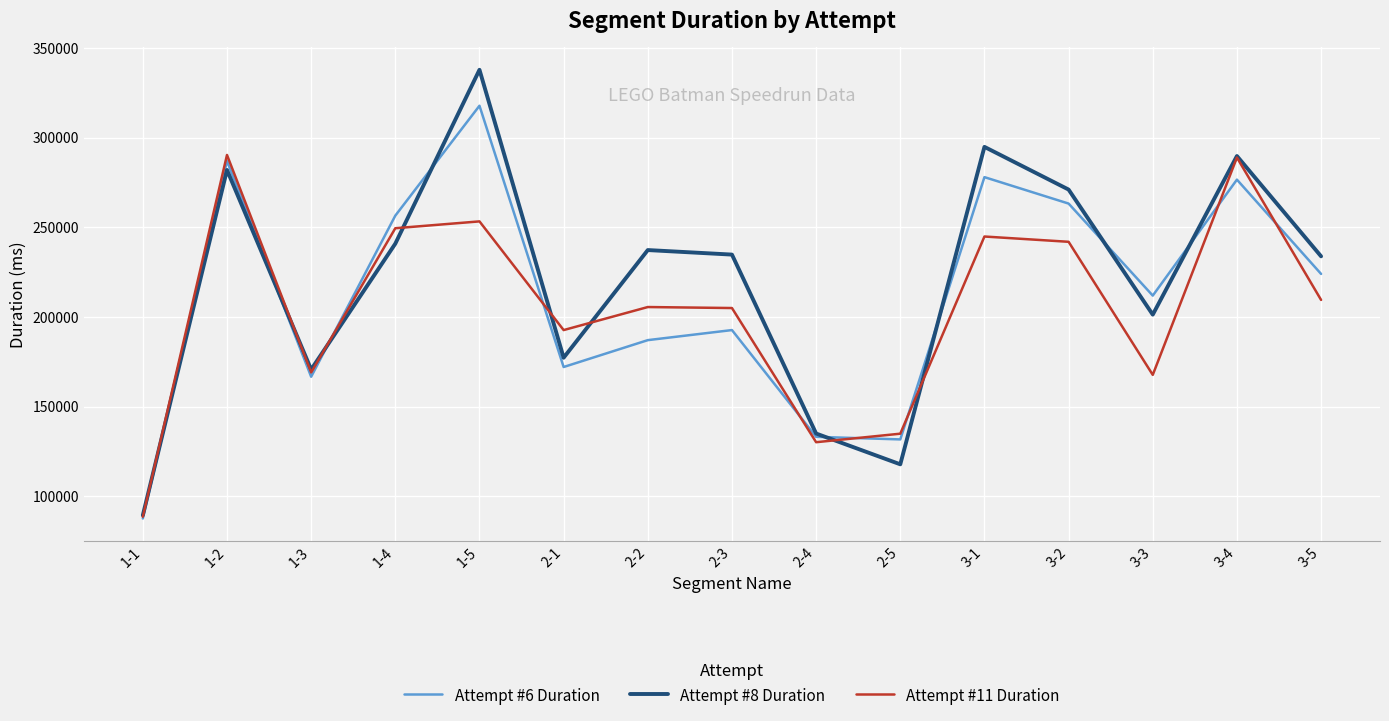

At which label does Attempt #6 Duration reach its minimum?

1-1